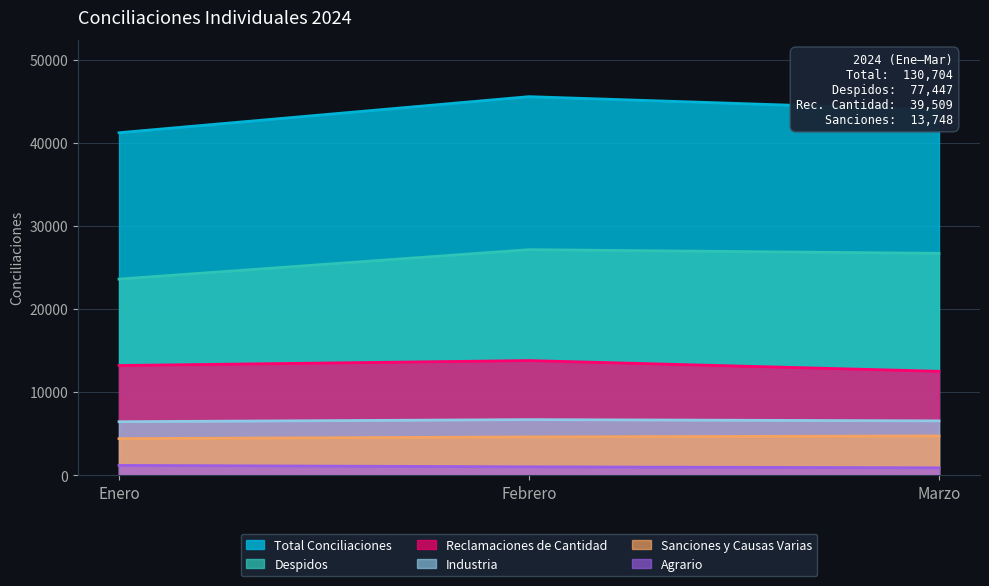

How many data points in Despidos are less than 26702?

1